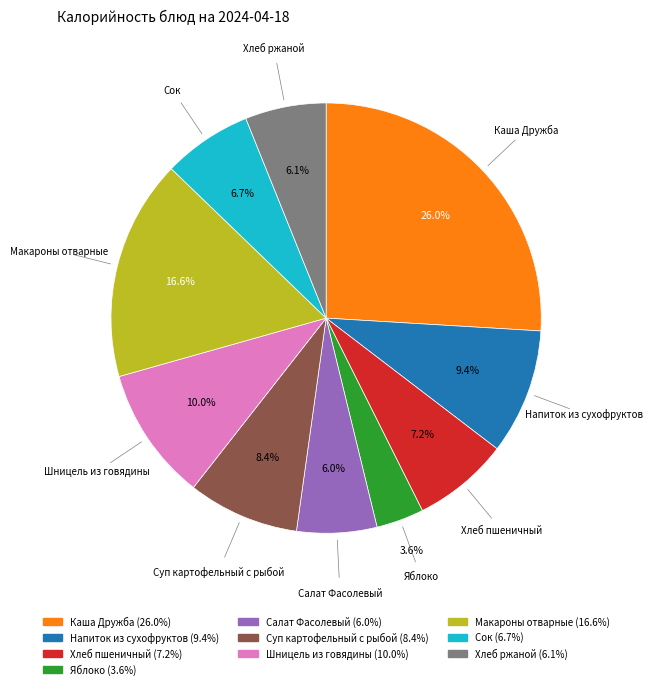

What percentage is the Напиток из сухофруктов slice, to the nearest percent?

9%